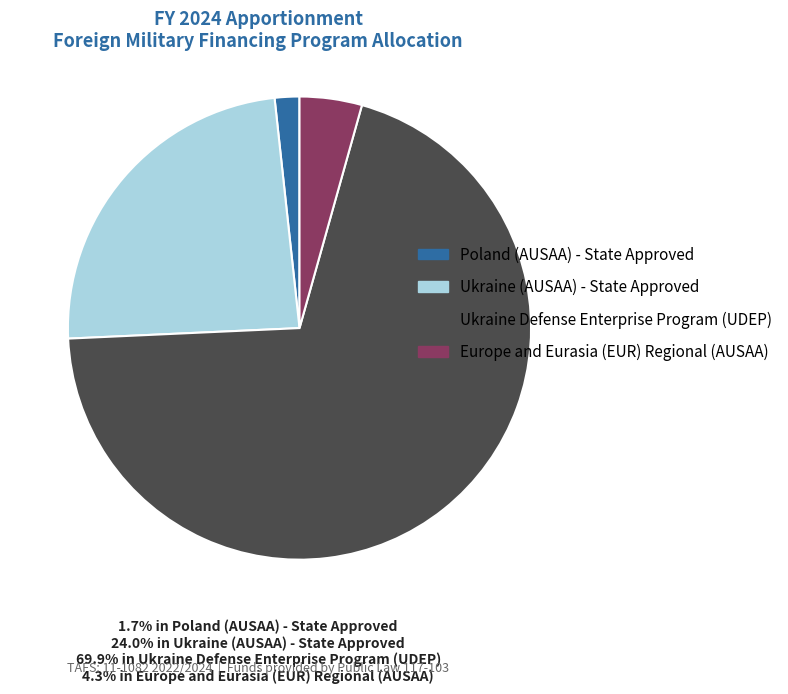

What is the smallest slice in the pie chart?

Poland (AUSAA) - State Approved